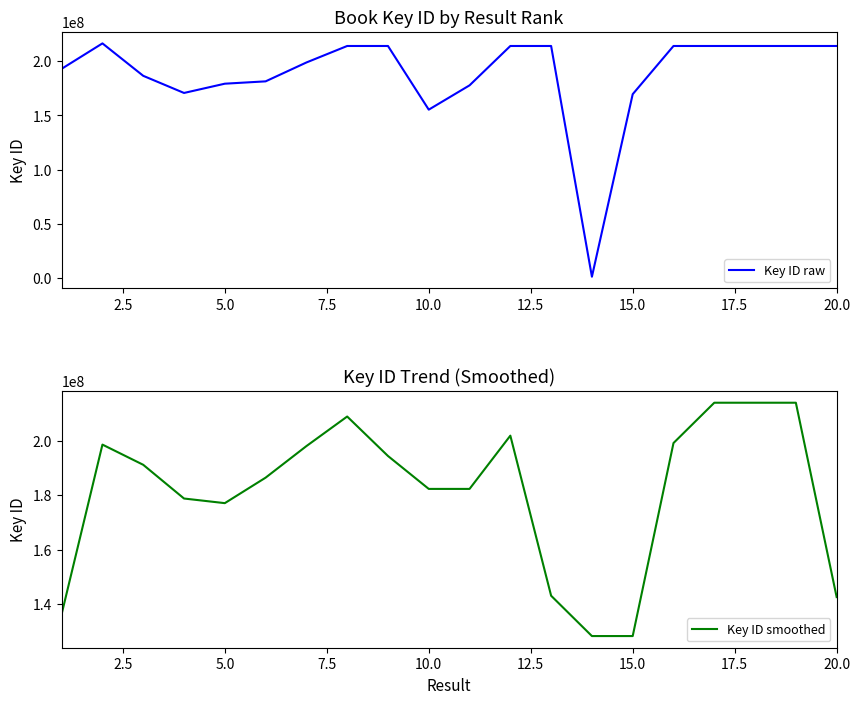

Is it true that Key ID raw equals 361145178.1 at 17?

False